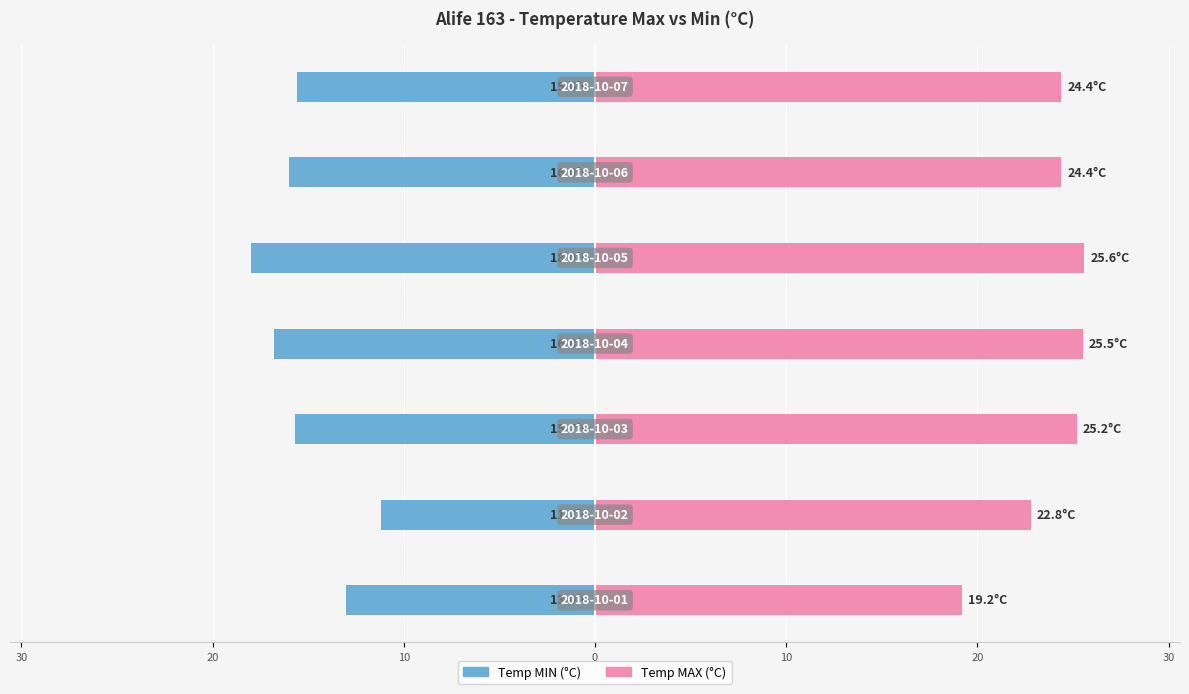

What is the approximate value of Temp MAX (°C) at 20?

25.2